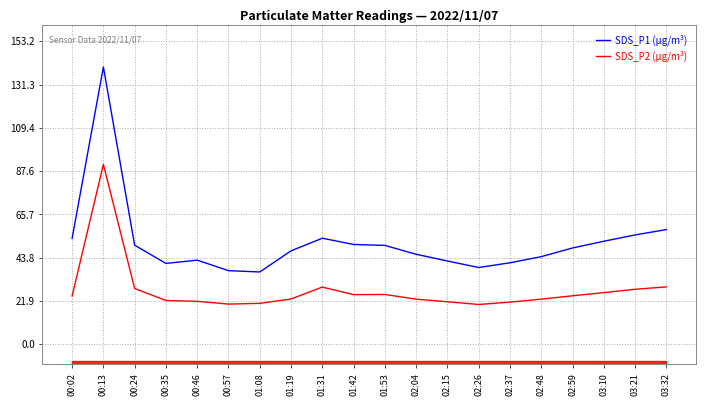

At which category does SDS_P2 (µg/m³) reach its first local valley?

00:57